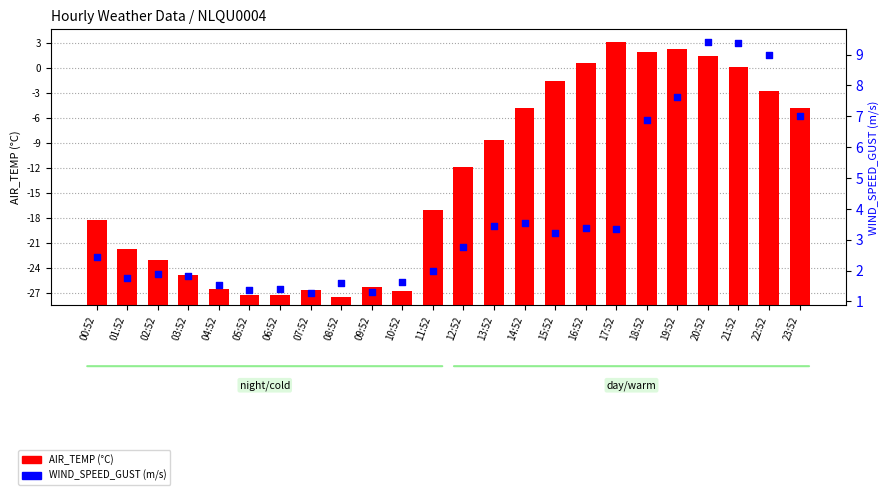

Which series has the largest total across all categories?

AIR_TEMP